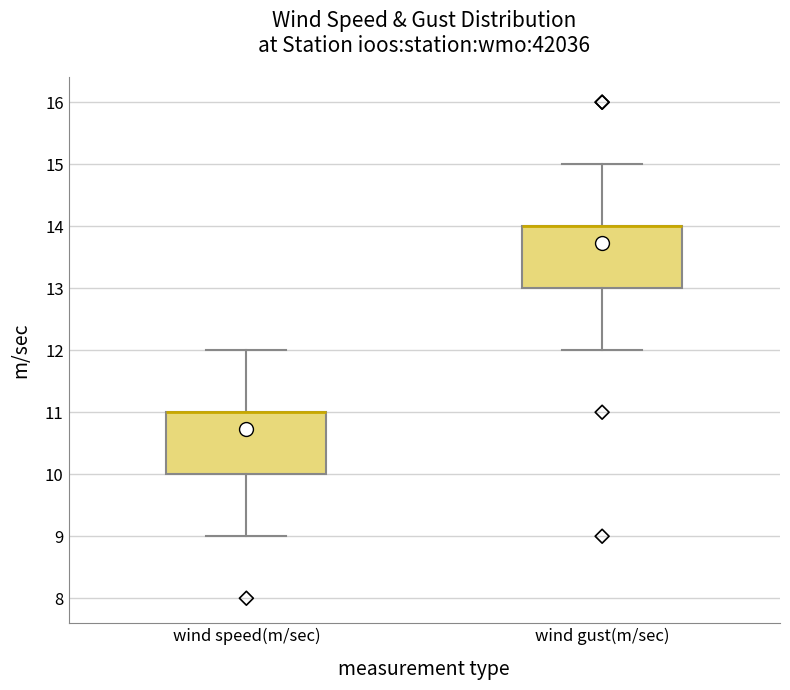

Reading left to right, transcribe this box plot: for each box, give where its median line is, the range the box spans, and where its two whiskers end, as read against the y-axis. The values are not printed on the chart, so give them approximately, as read against the axis.

wind speed(m/sec): median 11 (drawn on the box's upper edge), box 10 to 11, whiskers 9 to 12
wind gust(m/sec): median 14 (drawn on the box's upper edge), box 13 to 14, whiskers 12 to 15